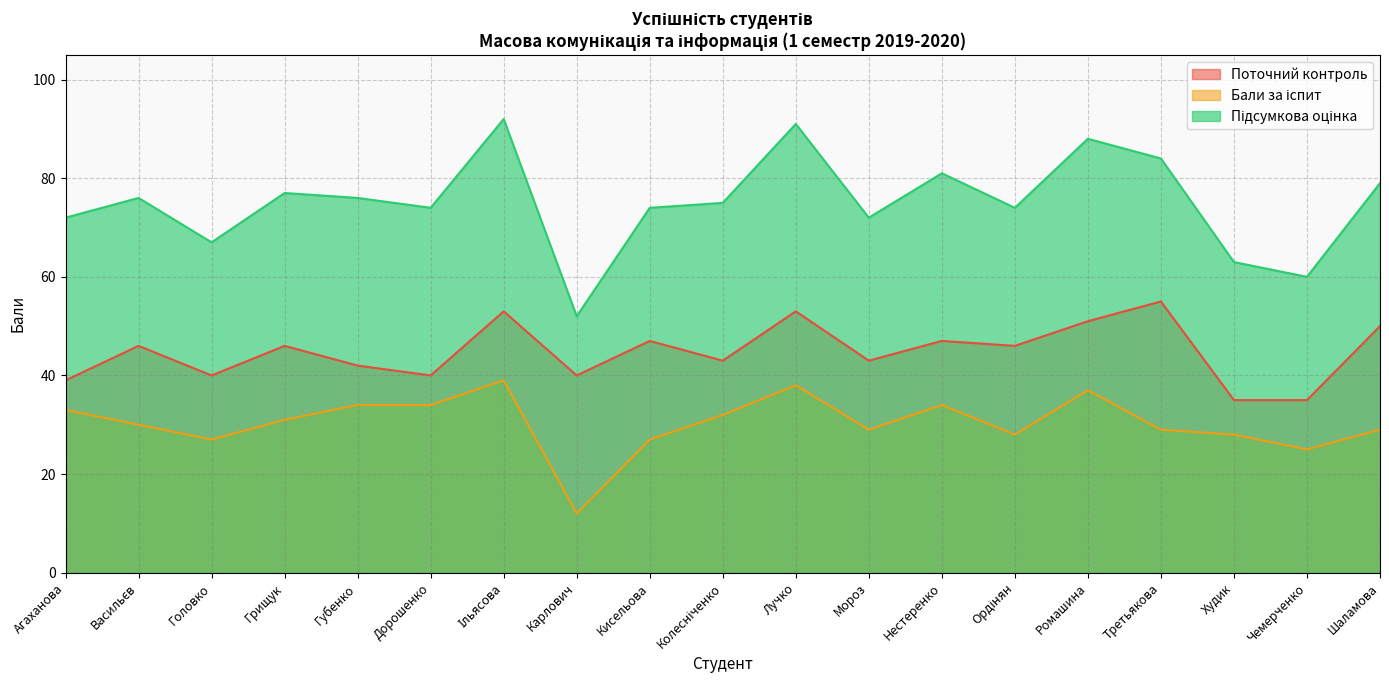

What is the greatest value displayed?

92